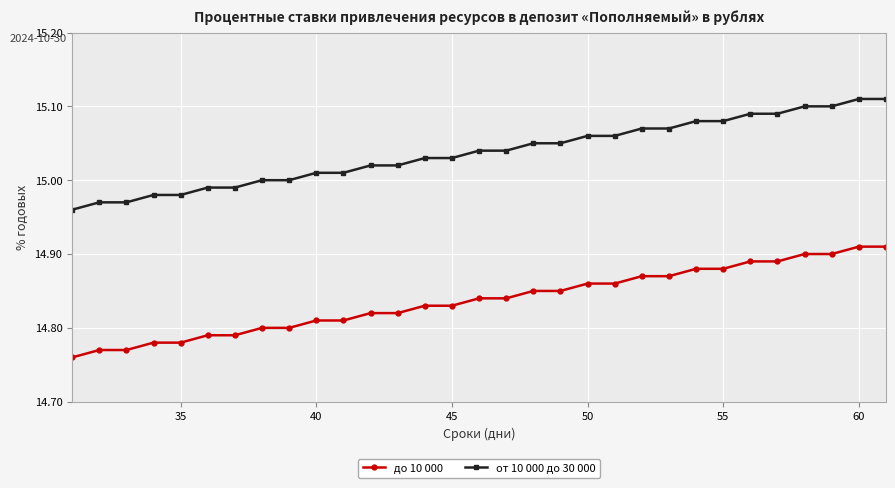

How many series are shown in this chart?

2